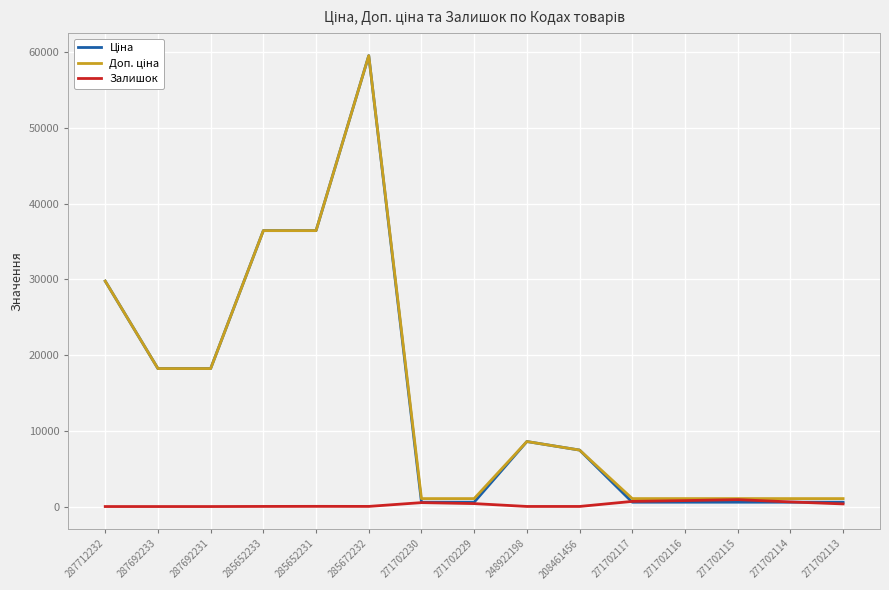

At which category is the sum across all series the highest?

285672232